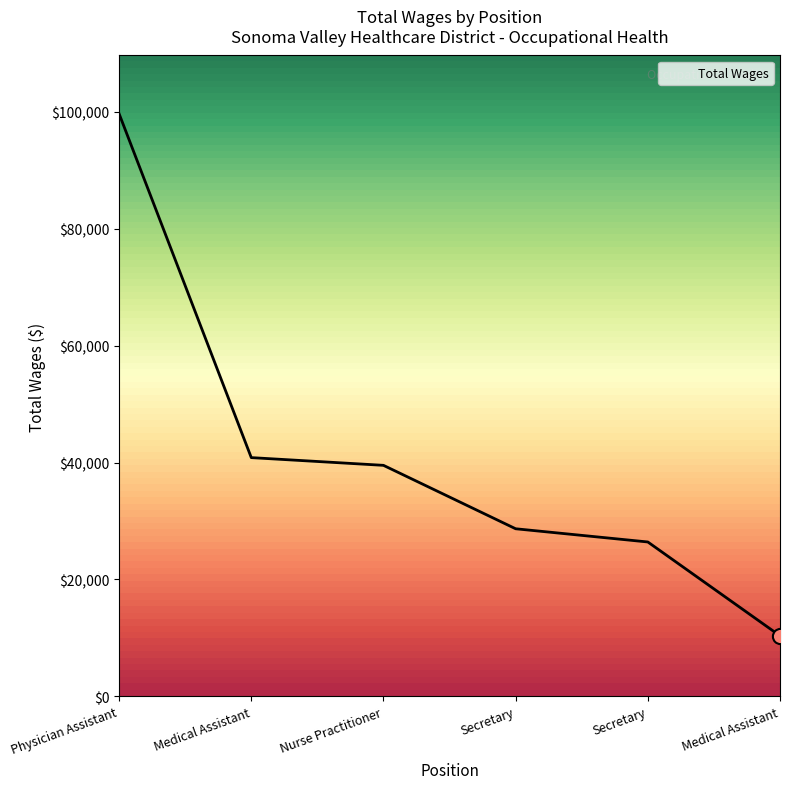

Between Medical Assistant and Secretary, which is larger?

Medical Assistant